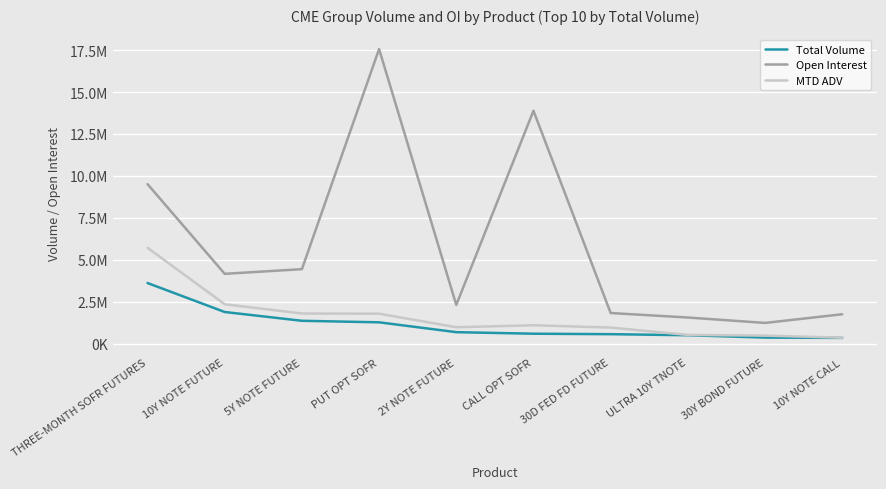

What is the greatest value displayed?

17557448.0